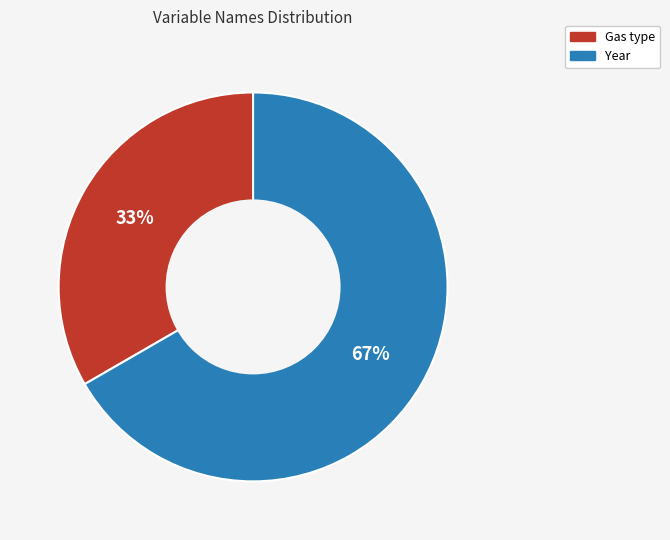

Rank the categories by value from highest to lowest.

Year, Gas type